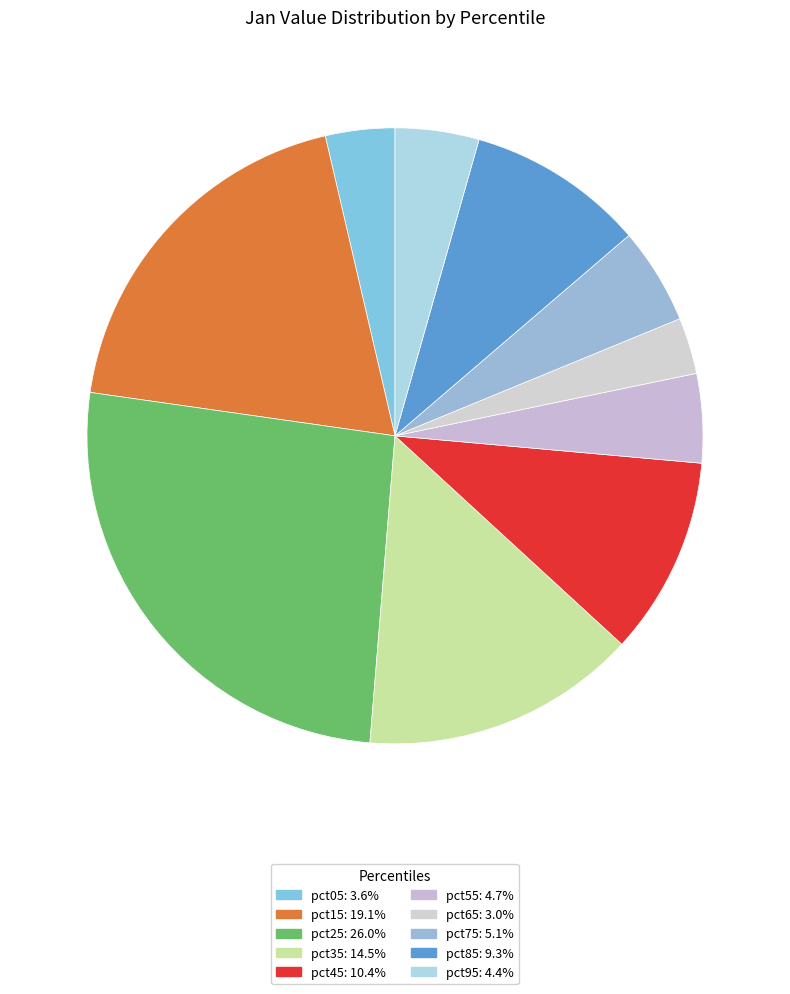

Does pct95 represent more than half of the total?

No